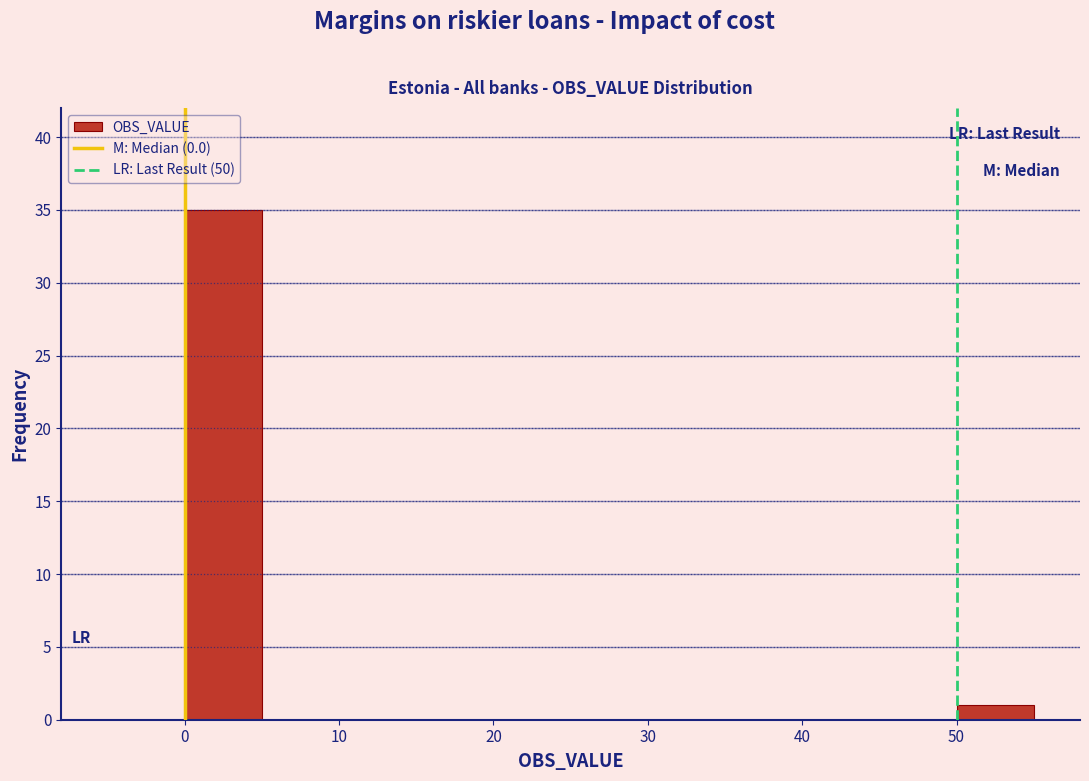

What is the height of the bar covering 50 to 55 on the x-axis? The values are not printed on the chart, so give them approximately, as read against the axis.

1